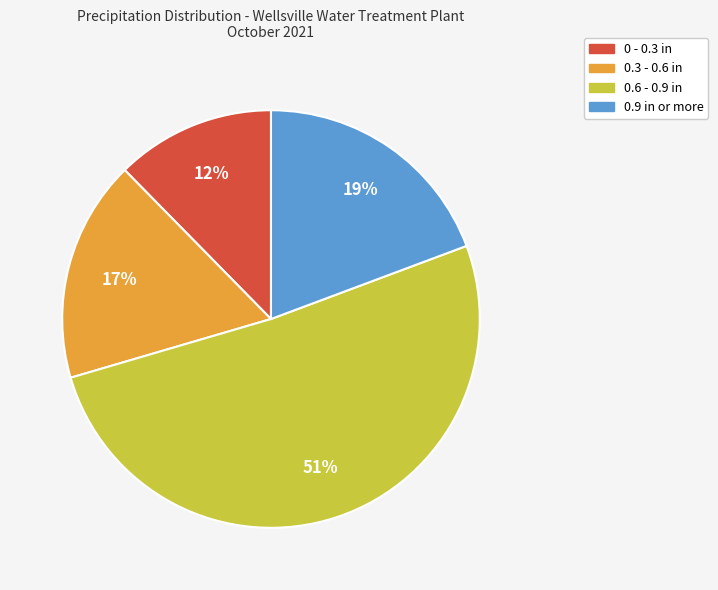

Between 0.6 - 0.9 in and 0 - 0.3 in, which is larger?

0.6 - 0.9 in